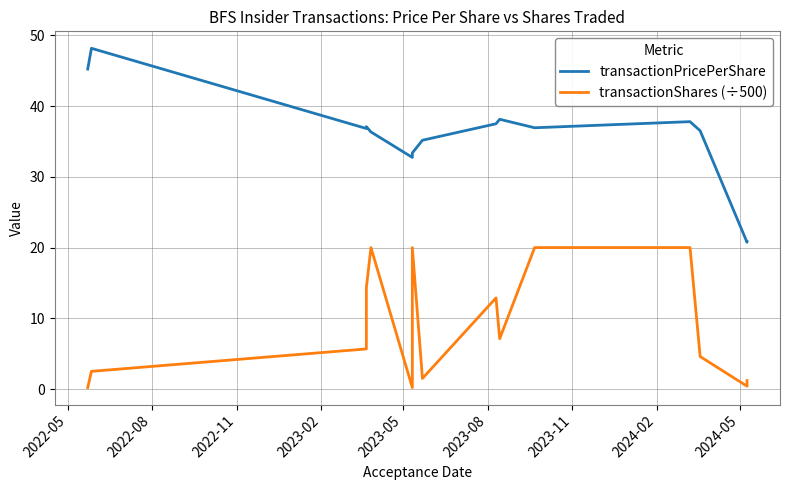

How many distinct data groups are displayed?

2